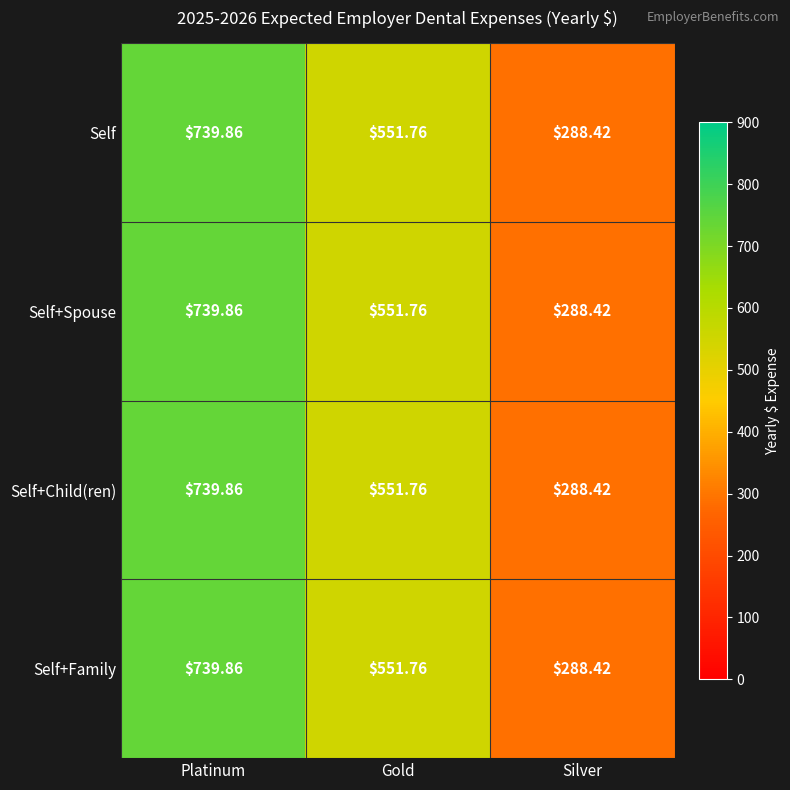

List the labels in order of Self+Spouse value, smallest first.

Silver, Gold, Platinum